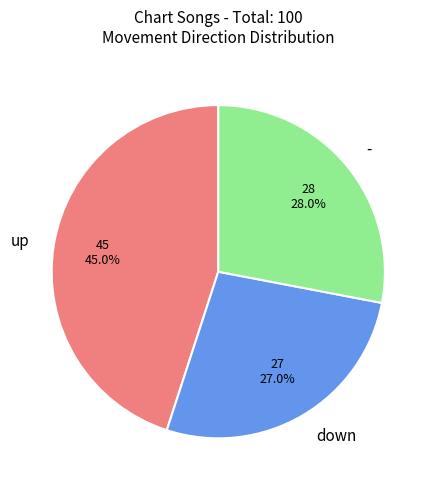

Approximately how many times larger is the value at up compared to -?

1.6